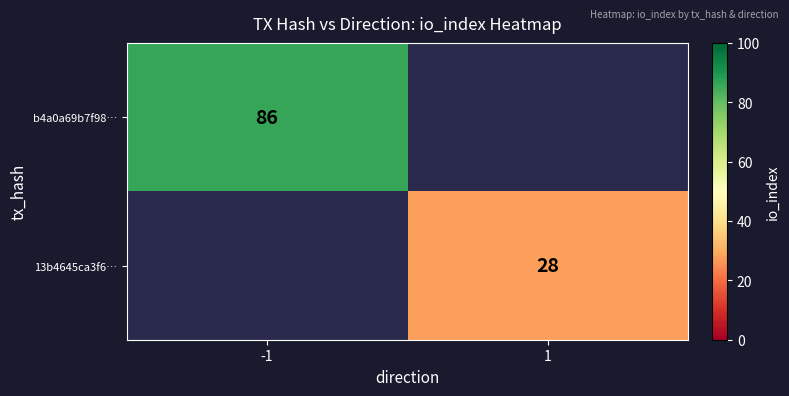

The value of 13b4645ca3f6… at 1 is 40. True or false?

False